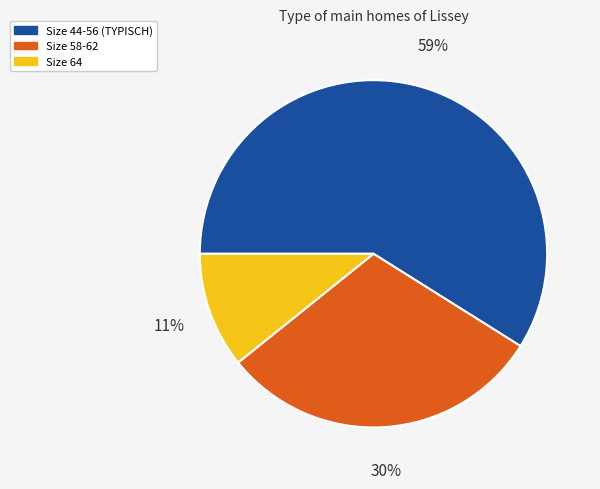

Count the number of slices in the pie.

3